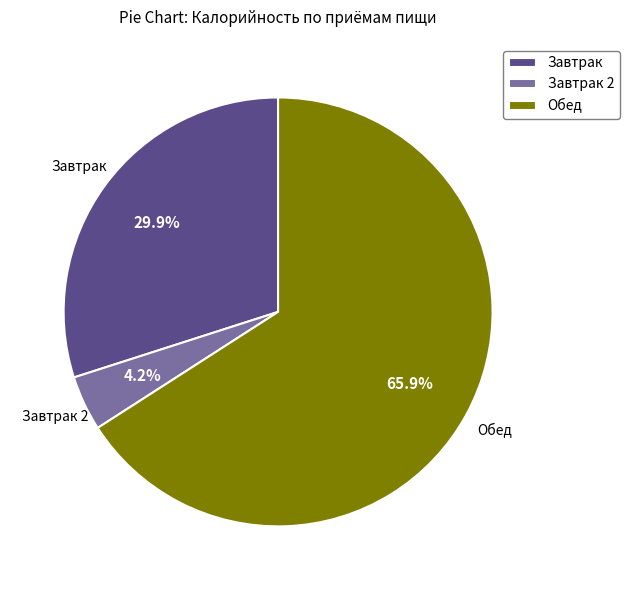

To the nearest percent, what is the average slice percentage?

33%